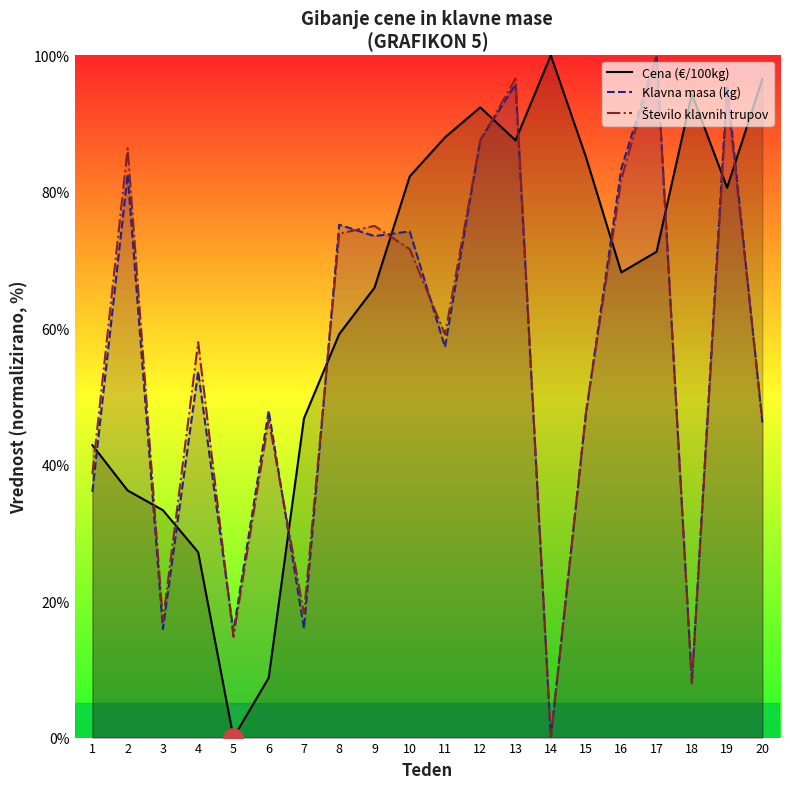

How many distinct data groups are displayed?

3